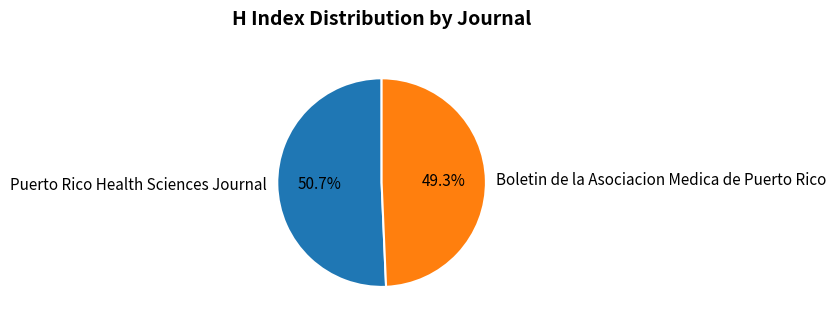

Is it true that Boletin de la Asociacion Medica de Puerto Rico is 49% of the pie?

True